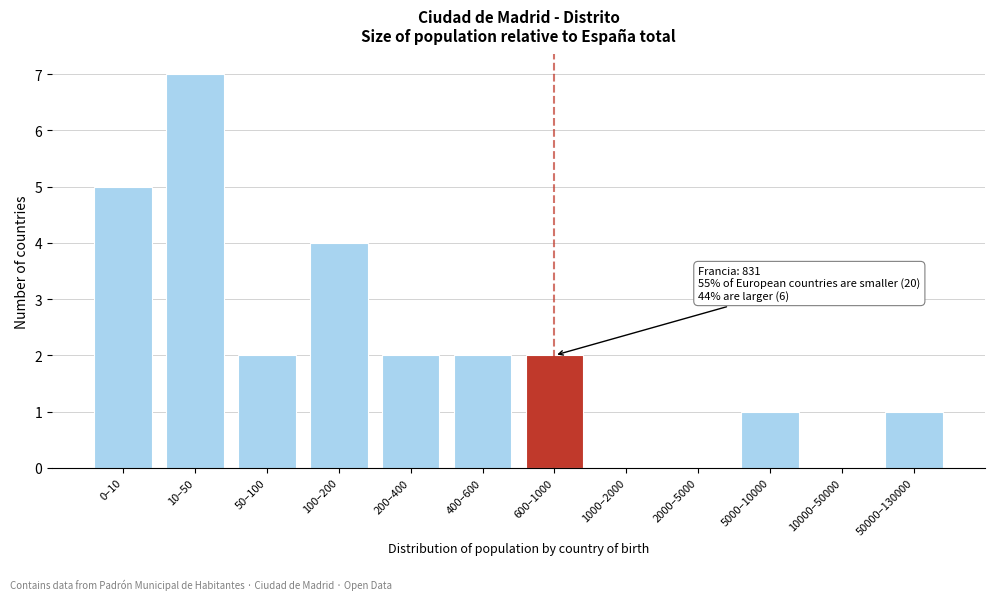

Reading left to right, what are all the values shown in this chart?

0–10=5	10–50=7	50–100=2	100–200=4	200–400=2	400–600=2	600–1000=2	1000–2000=0	2000–5000=0	5000–10000=1	10000–50000=0	50000–130000=1